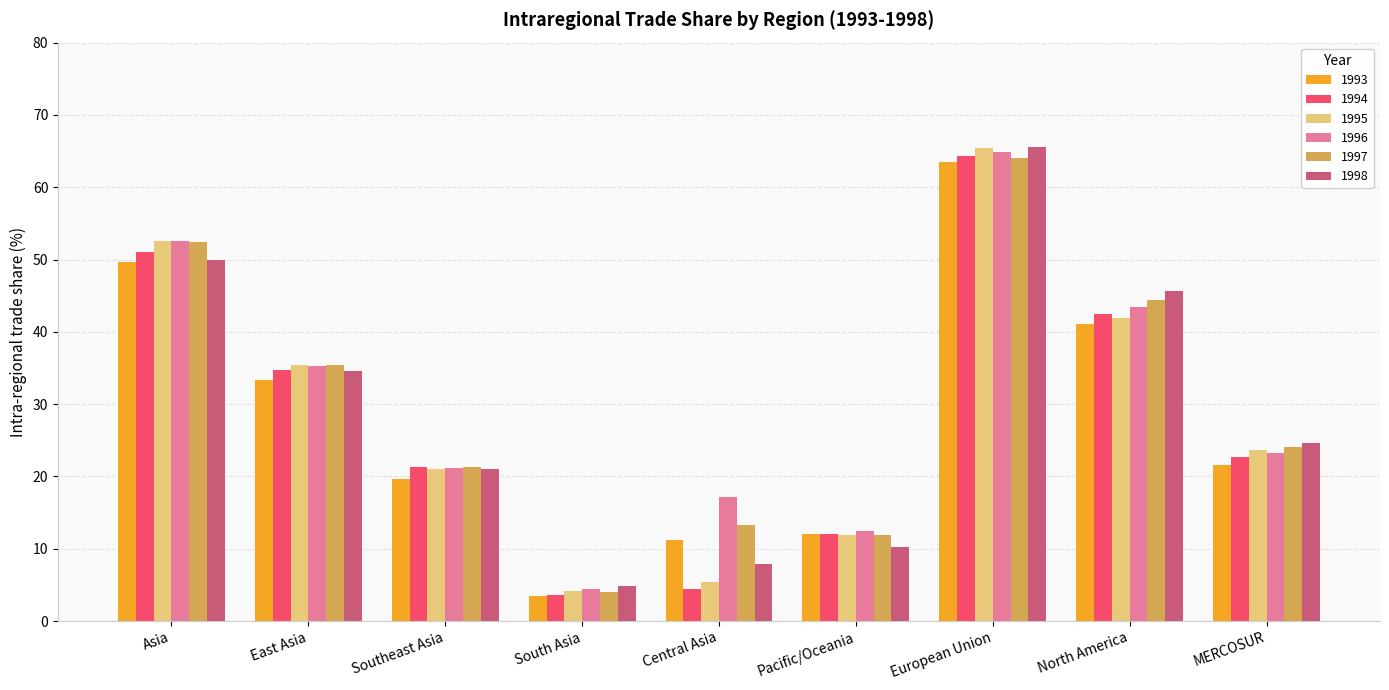

What is the label of the 4th bar from the right?

Pacific/Oceania